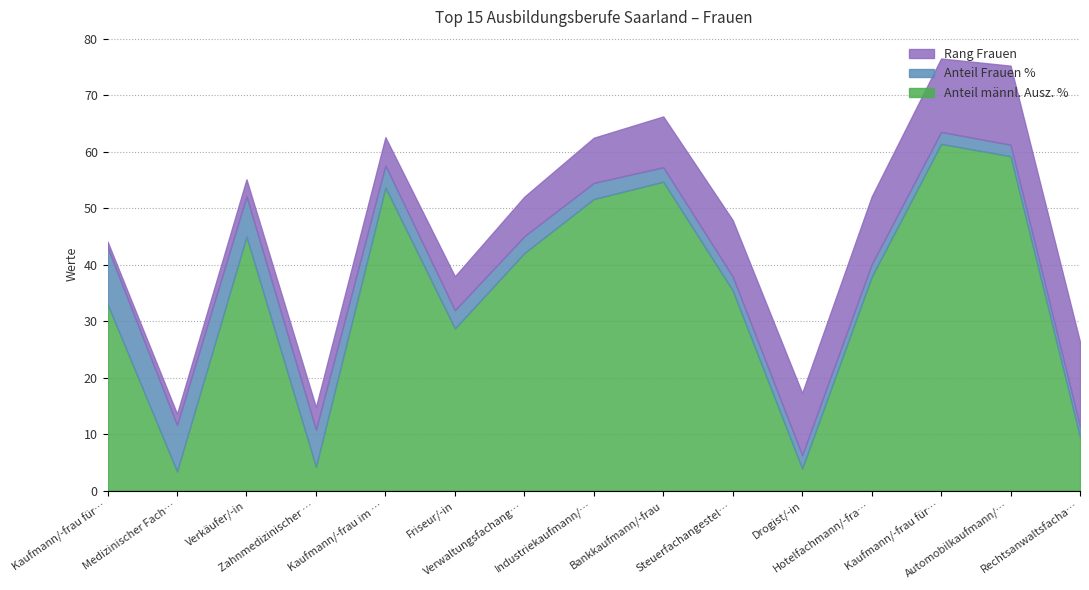

Is it true that Anteil männliche Ausz. % equals 2.2 at Zahnmedizinischer Fachangestellte/-r?

False